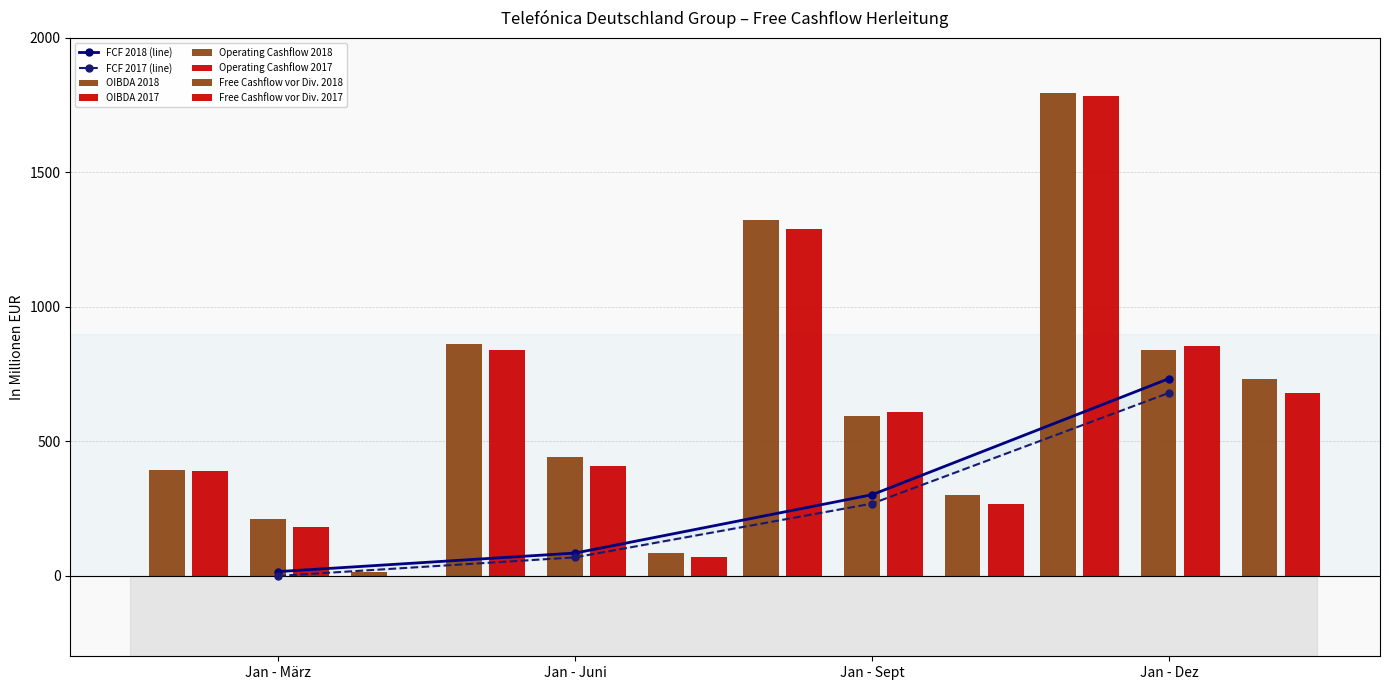

How many bars are there in each group?

6